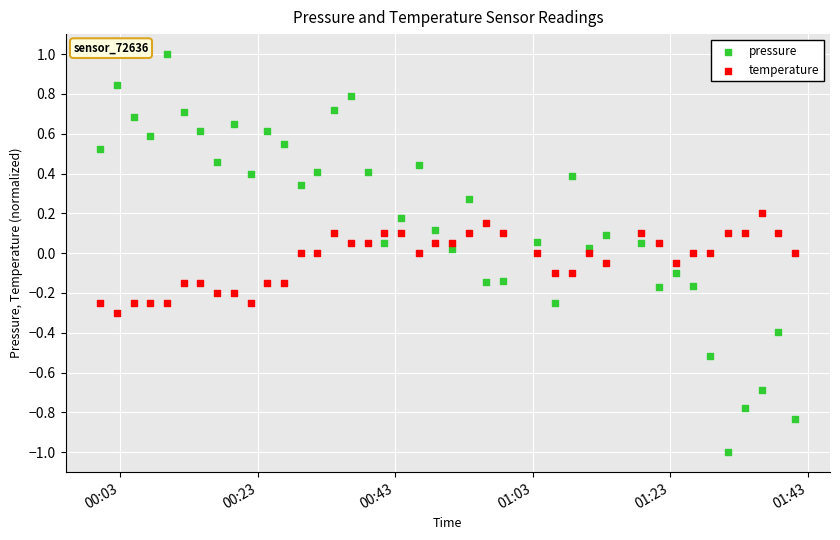

Which series reaches the maximum Y coordinate?

pressure